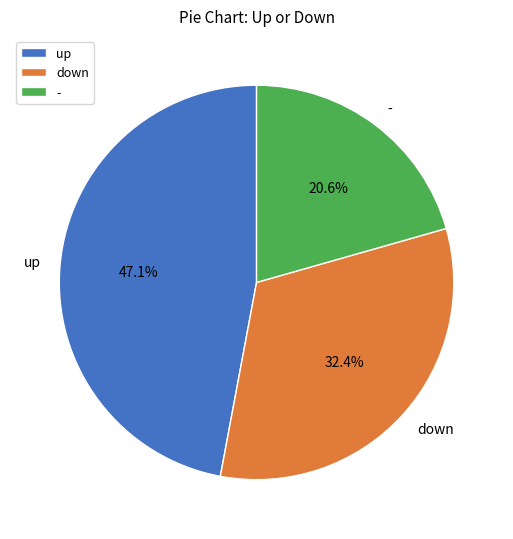

To the nearest percent, what portion does up represent?

47%